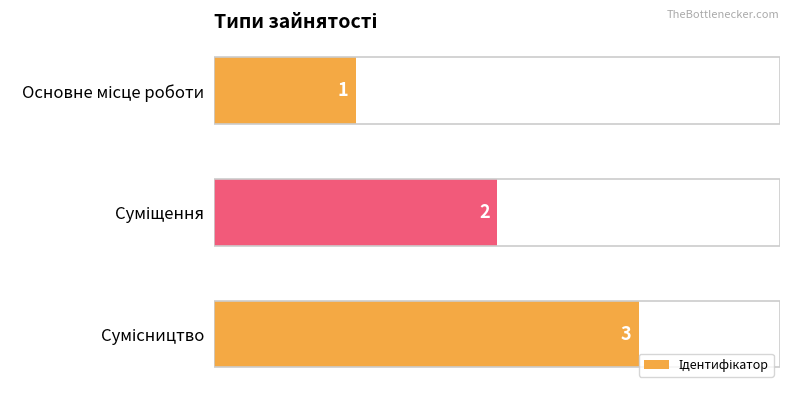

What is the value of the 1st bar from the top?

1